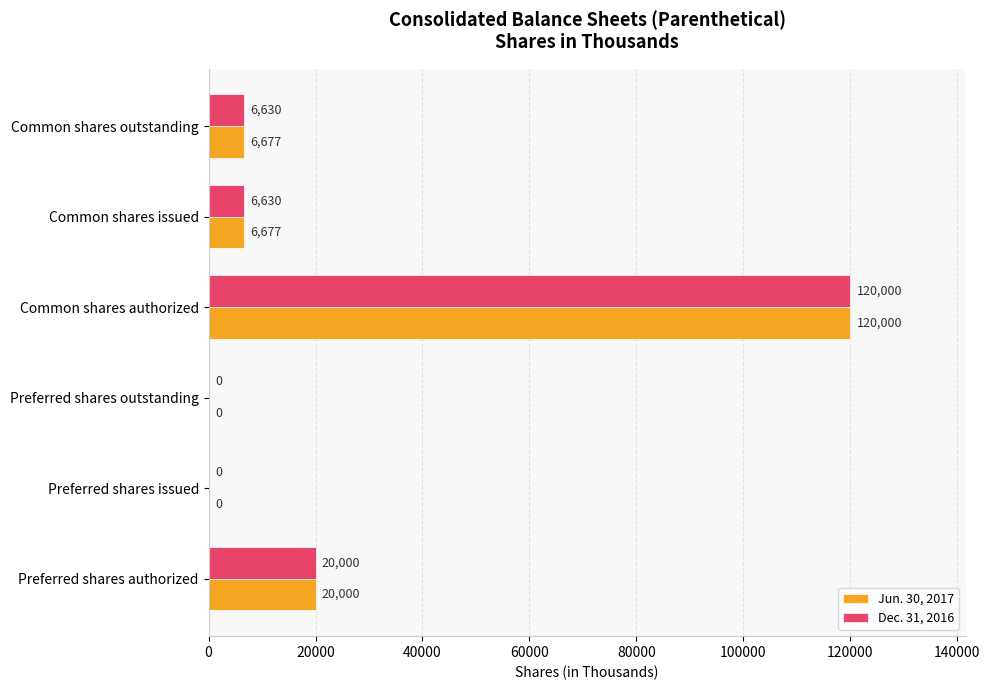

What is the sum of all Jun. 30, 2017 values?

153354